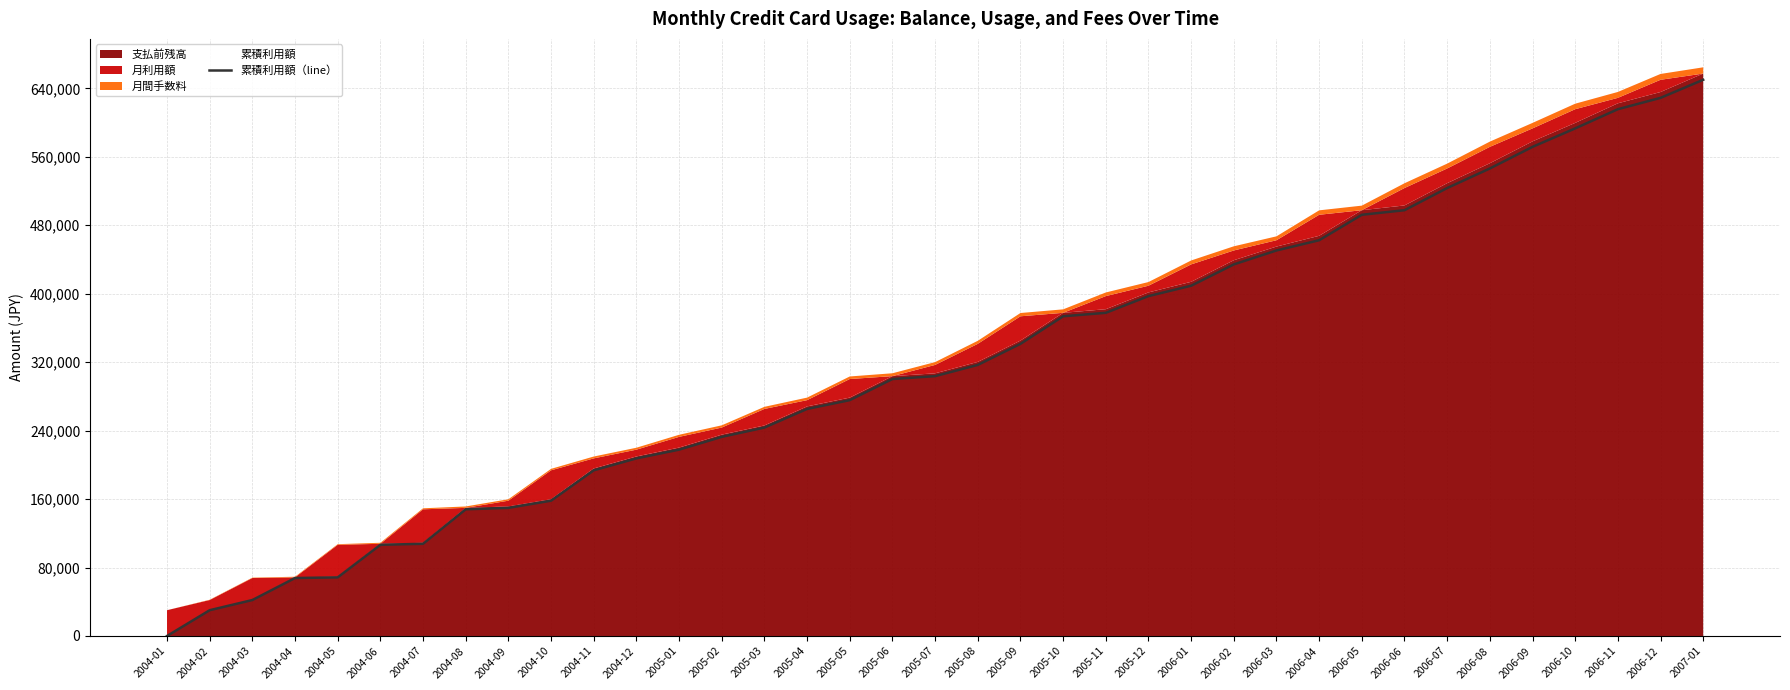

What is the sum of all values?

11799876